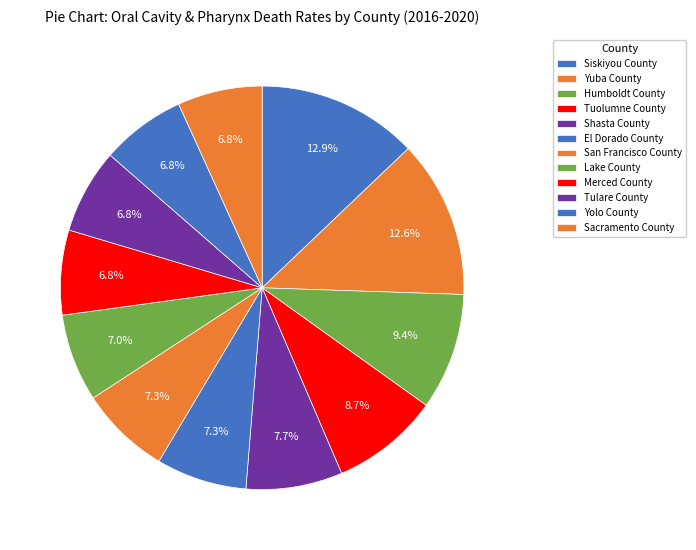

How many segments does this pie chart have?

12